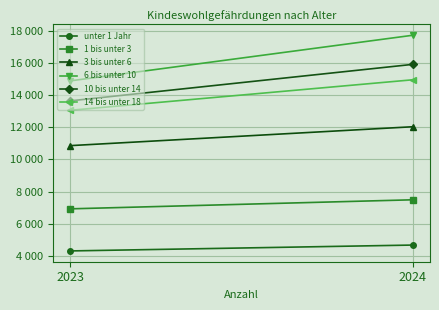

Which series changed the most between 2023 and 2024?

6 bis unter 10